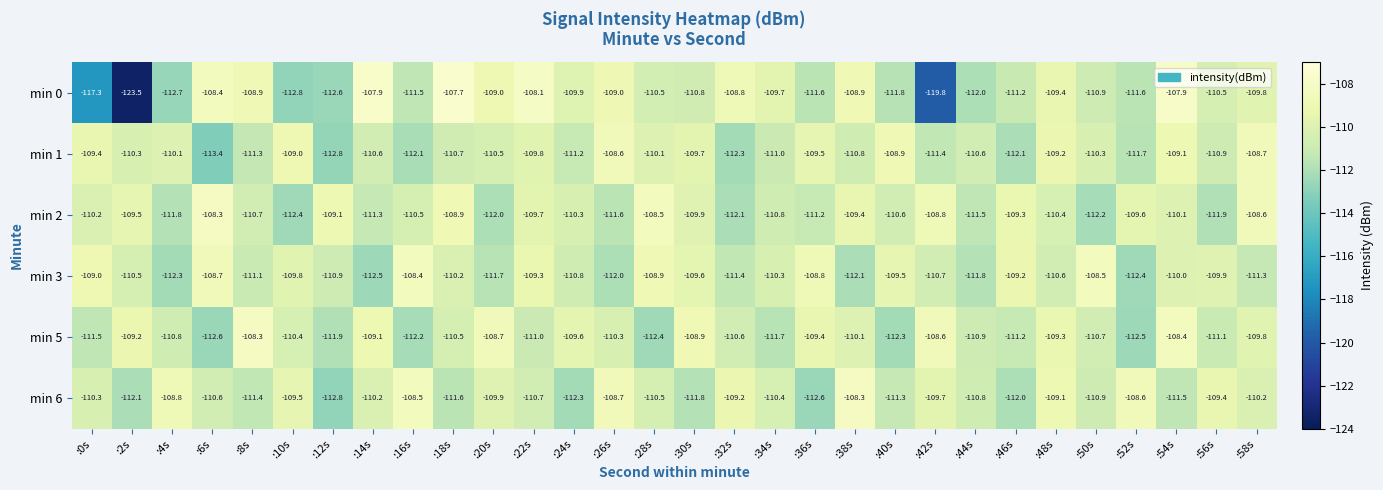

What is the difference between the highest and lowest values at :42s?

11.2